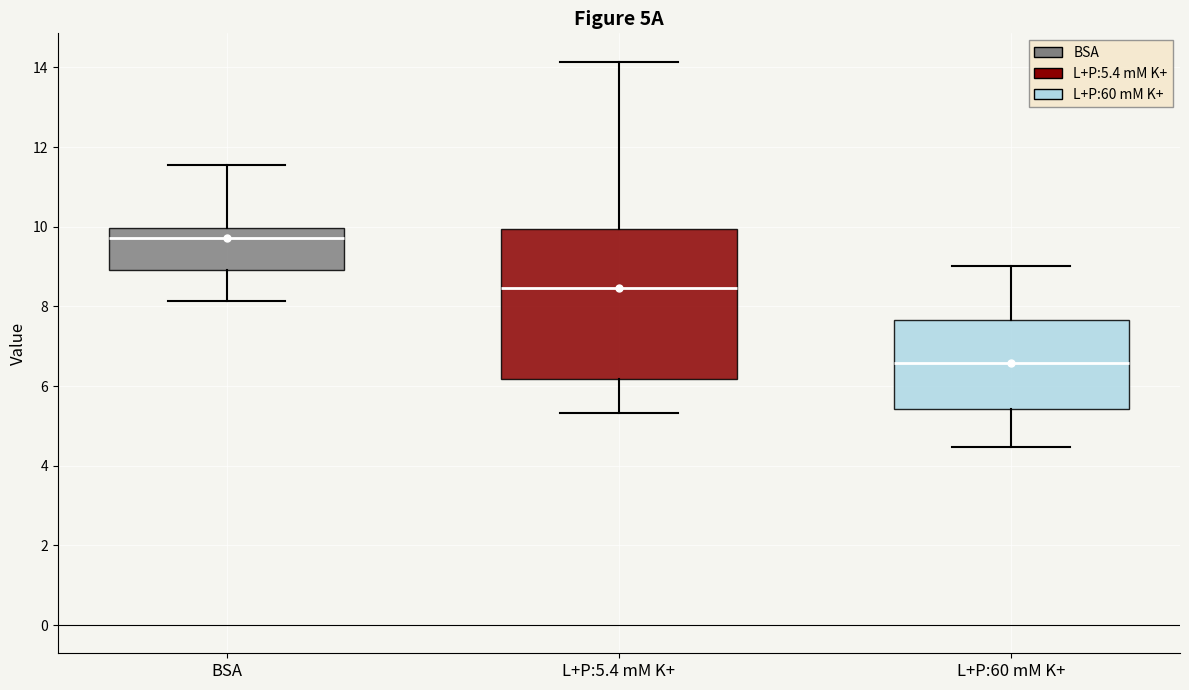

Where does the median line of the box for L+P:5.4 mM K+ sit on the y-axis? The values are not printed on the chart, so give them approximately, as read against the axis.

8.4